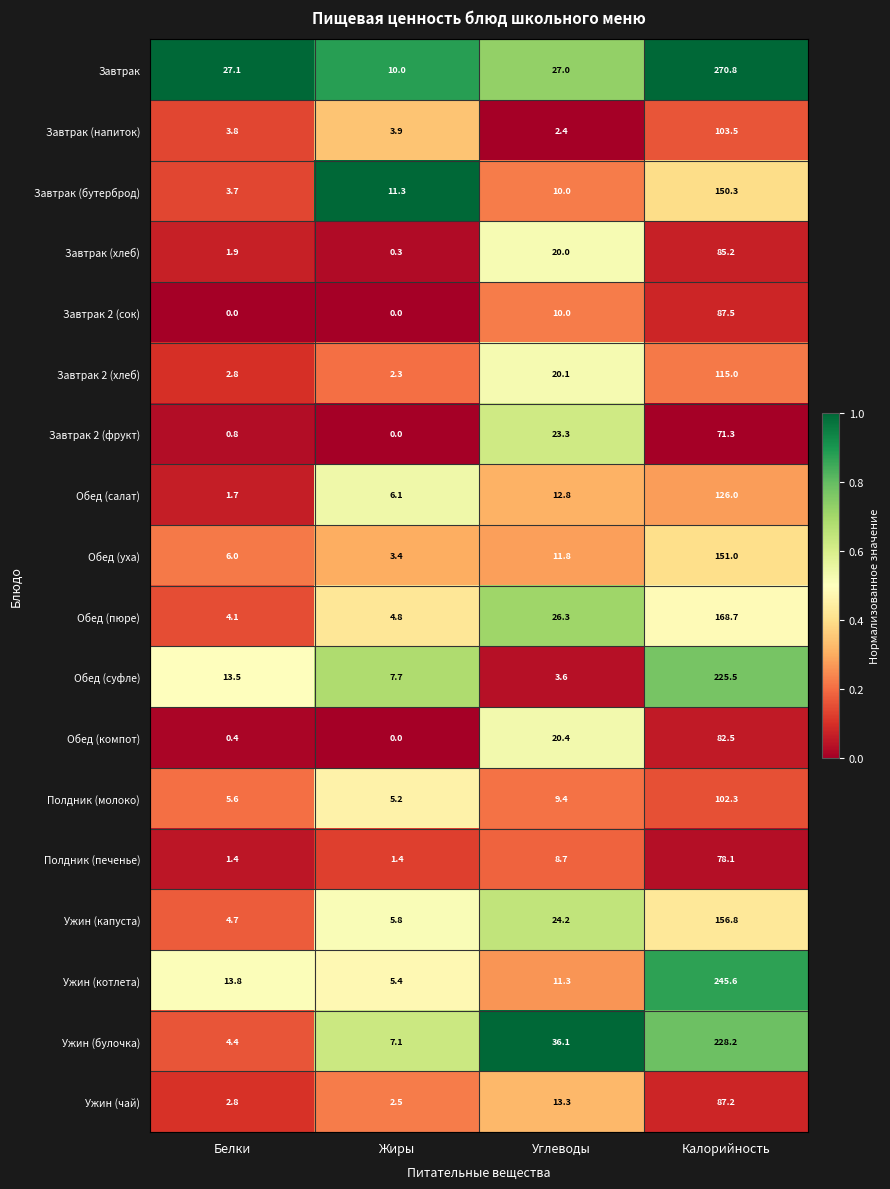

The Ужин (котлета) series shows 8.5 at Жиры. True or false?

False